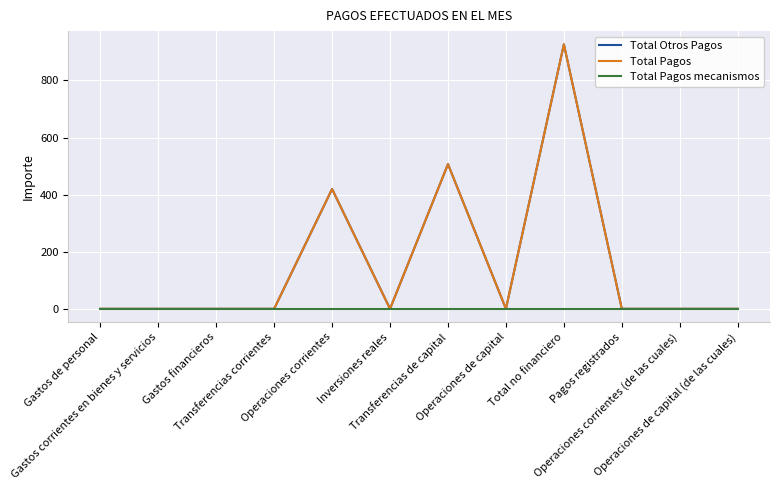

List the series in order of their peak value, lowest first.

Total Pagos mecanismos, Total Otros Pagos, Total Pagos